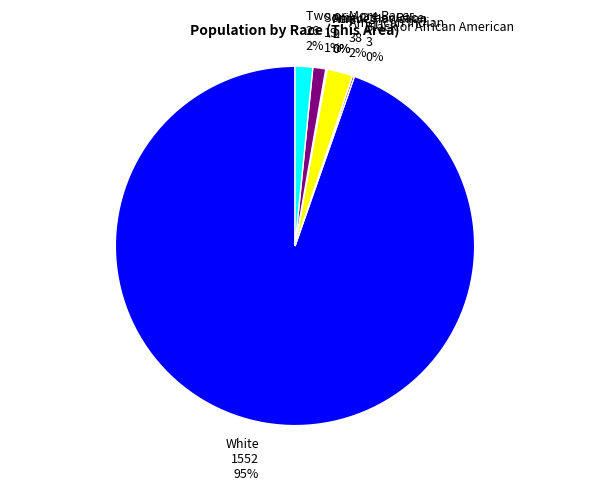

To the nearest percent, what is the difference between the largest and smallest slice percentages?

95%